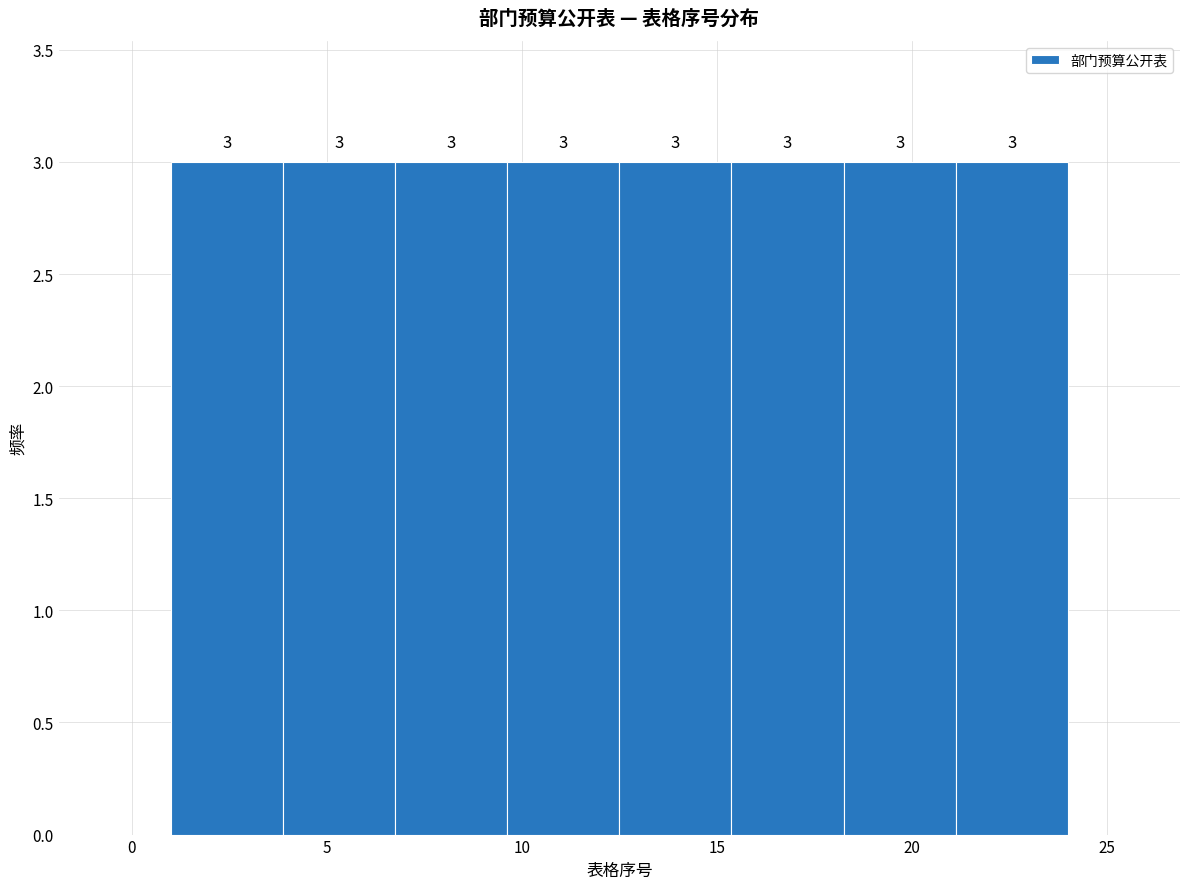

What is the height of the bar covering 18.5 to 21.0 on the x-axis? The bar edges are not printed on the chart, so give them approximately, as read against the axis.

3